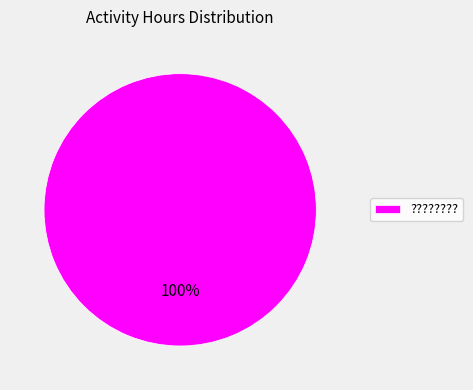

Is it true that ???????? is 100% of the pie?

True